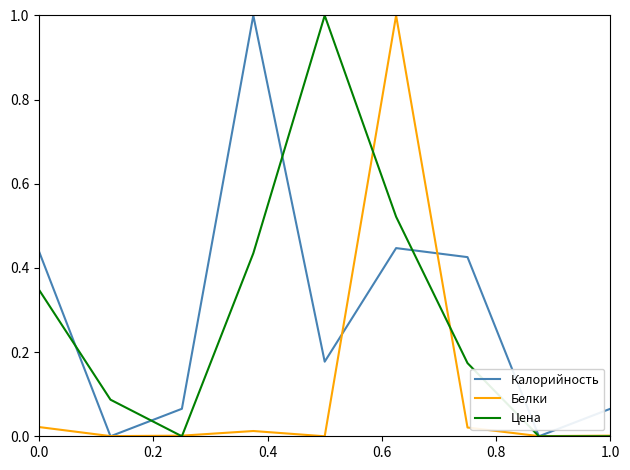

How many lines are shown in the chart?

3